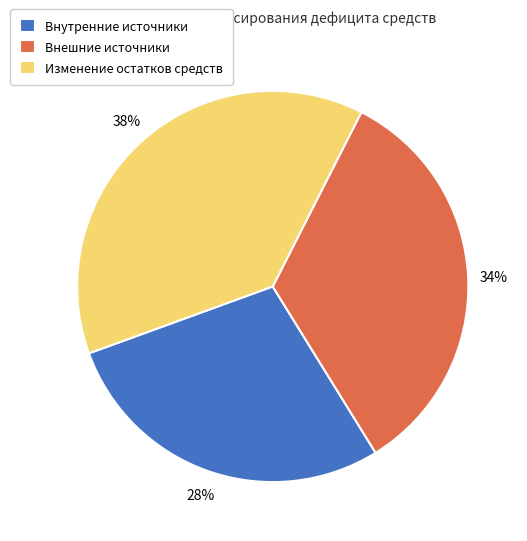

Is it true that Внешние источники is 34% of the pie?

True